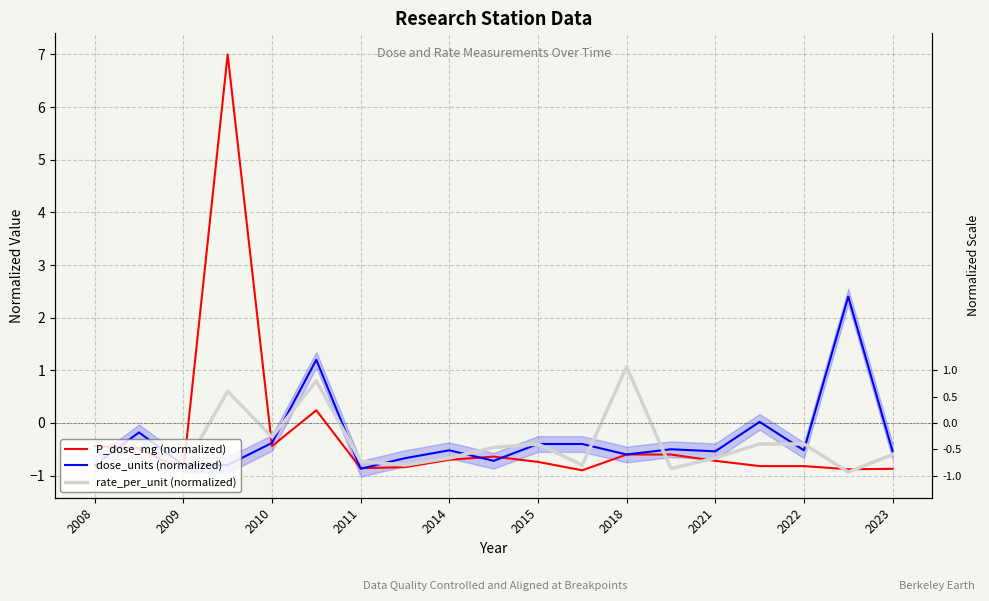

What is the sum of all dose_units (normalized) values?

-5.6